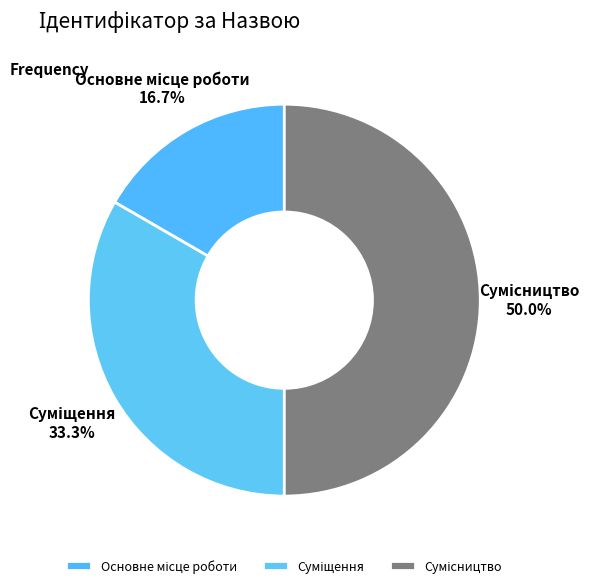

True or false: Основне місце роботи accounts for 29% of the total.

False